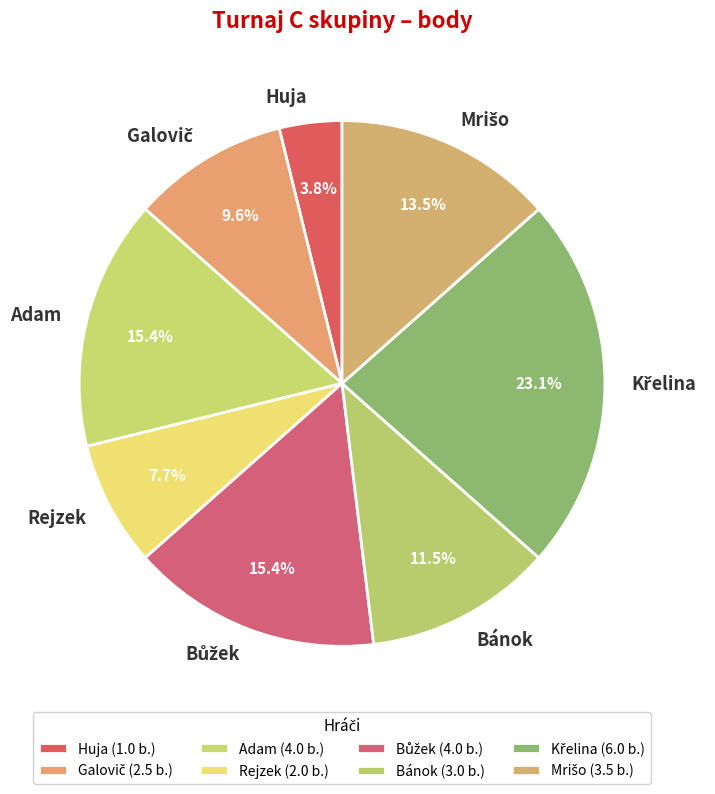

Count the number of slices in the pie.

8